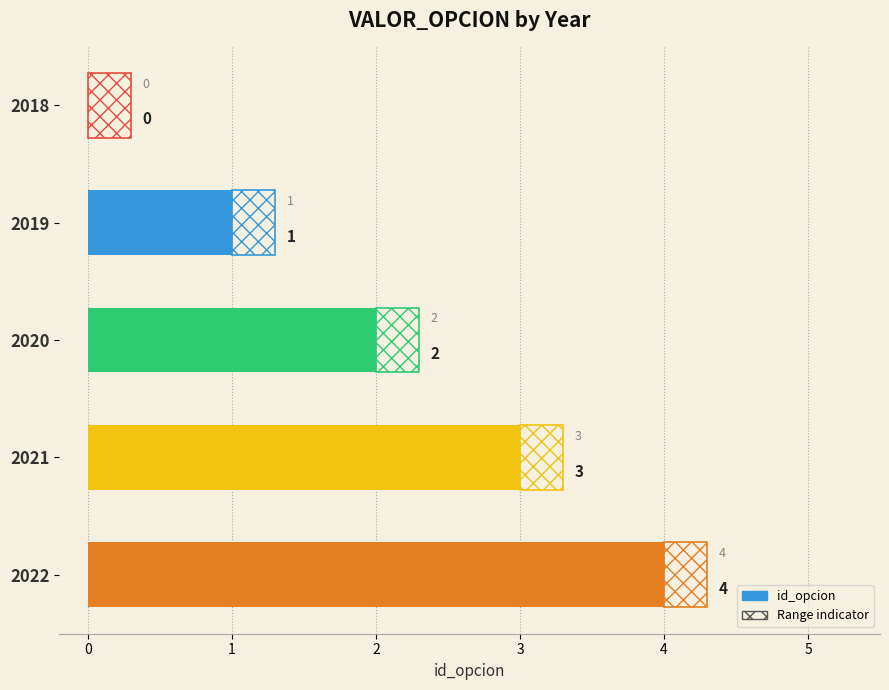

How many values are between 1 and 3?

3